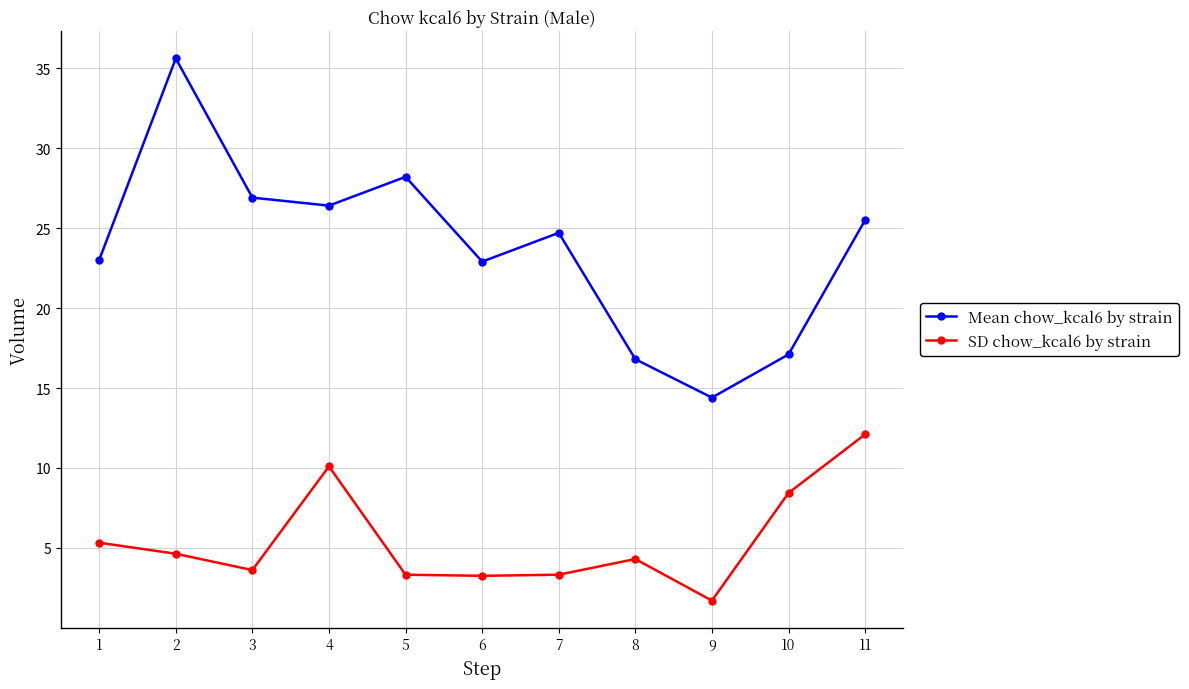

At how many categories does at least one series exceed 20?

8